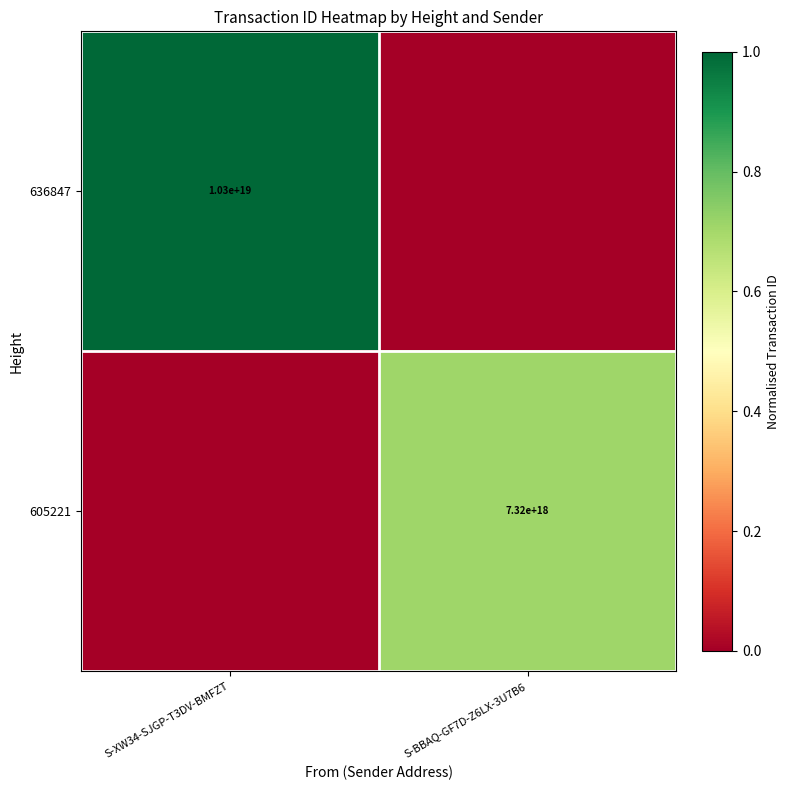

The 636847 series shows 16313783627998468096 at S-XW34-SJGP-T3DV-BMFZT. True or false?

False